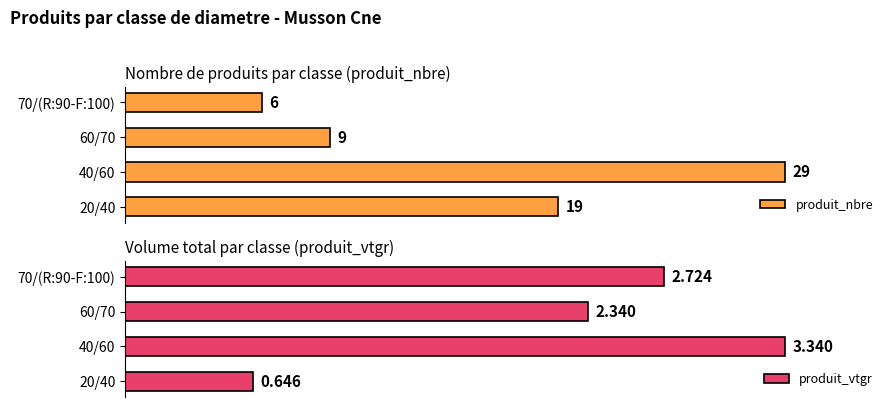

What is the sum of all produit_vtgr values?

9.1